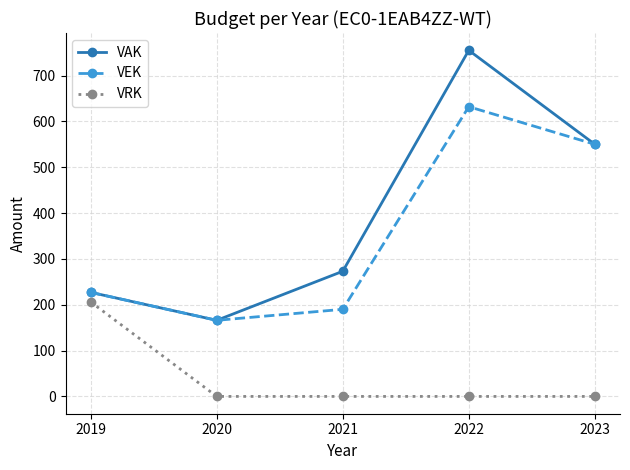

True or false: VEK and VRK cross at least once.

False